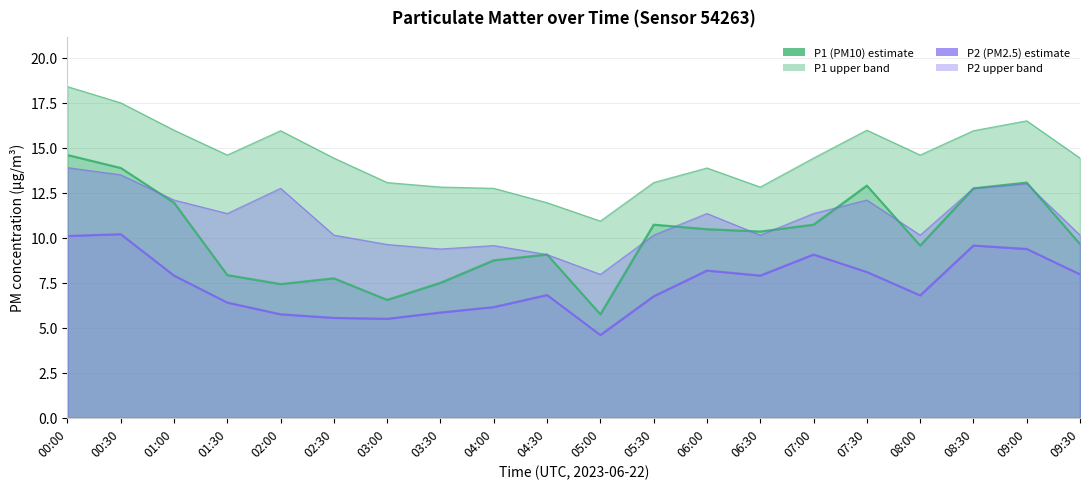

What is the total value across all series at 09:00?

52.0